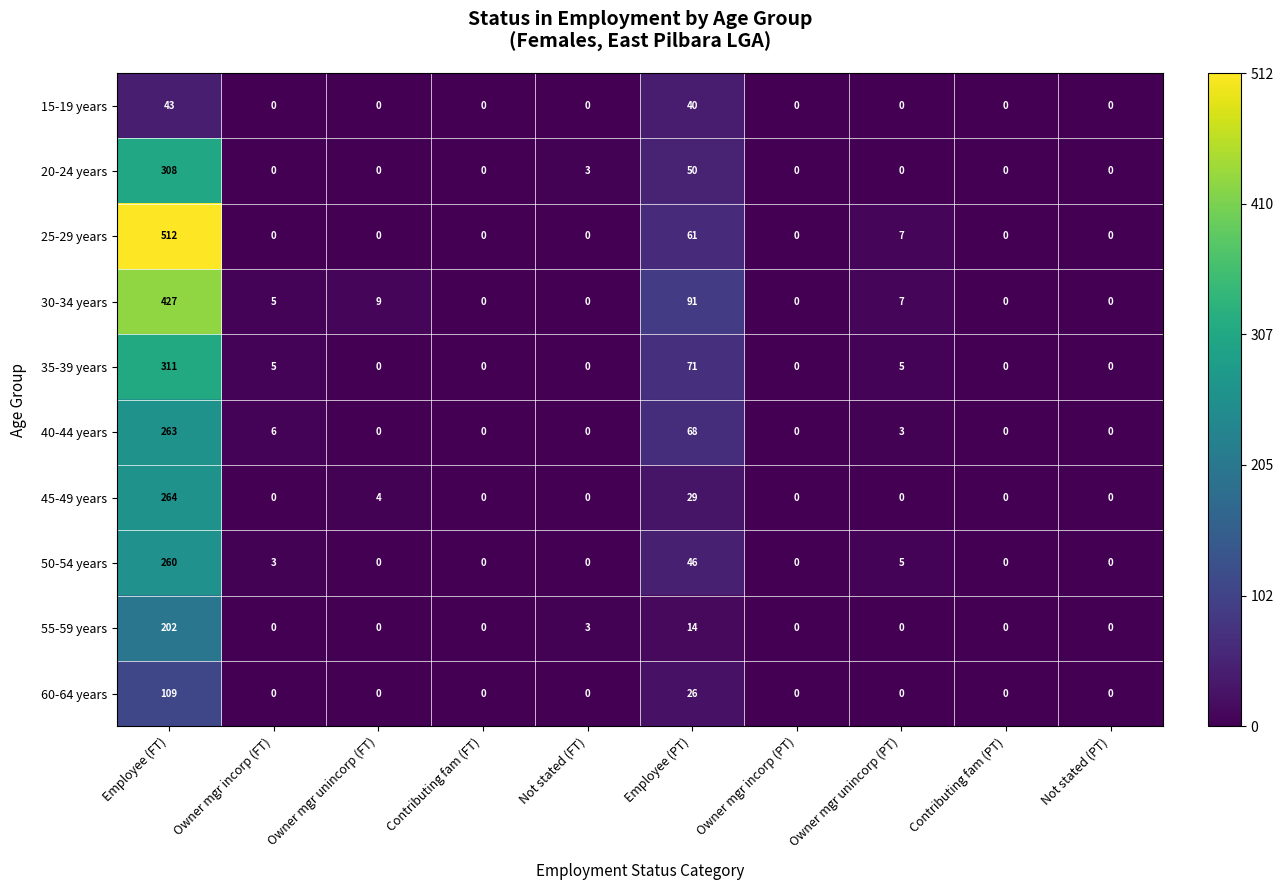

List the series in order of their peak value, highest first.

25-29 years, 30-34 years, 35-39 years, 20-24 years, 45-49 years, 40-44 years, 50-54 years, 55-59 years, 60-64 years, 15-19 years